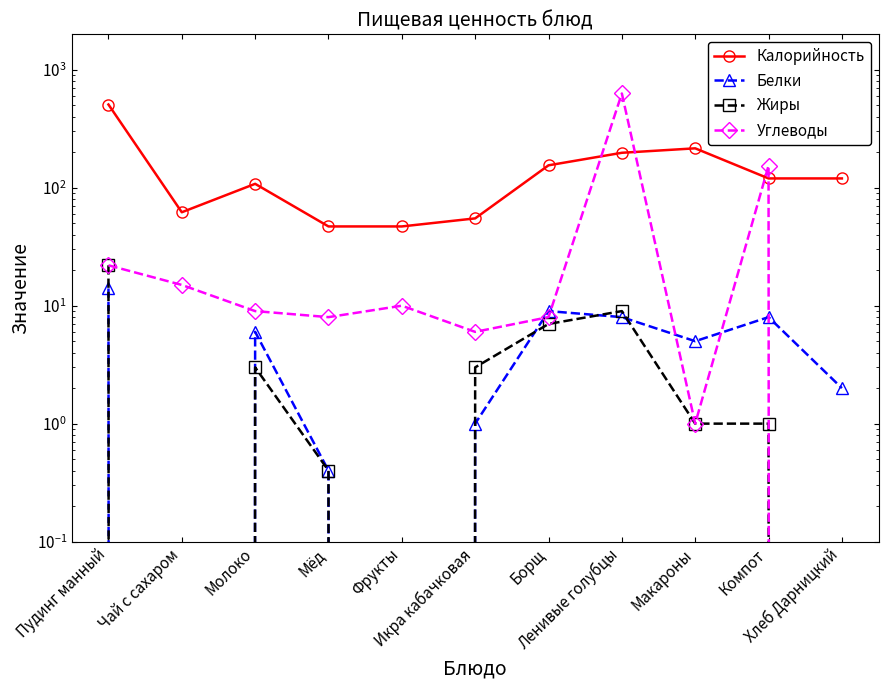

What are all the series names shown in the legend?

Калорийность, Белки, Жиры, Углеводы